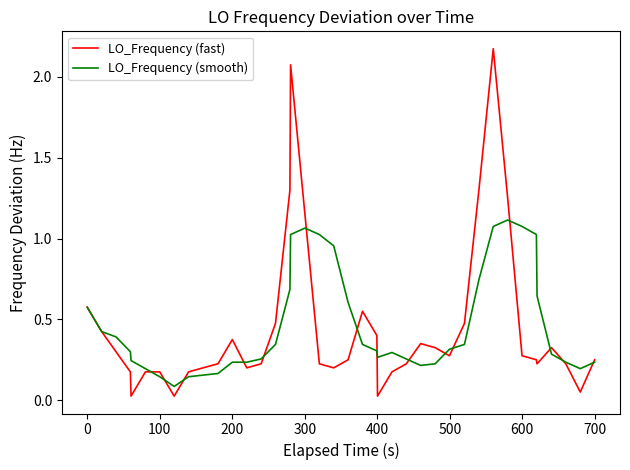

Which series has the widest spread of values?

LO_Frequency (fast)